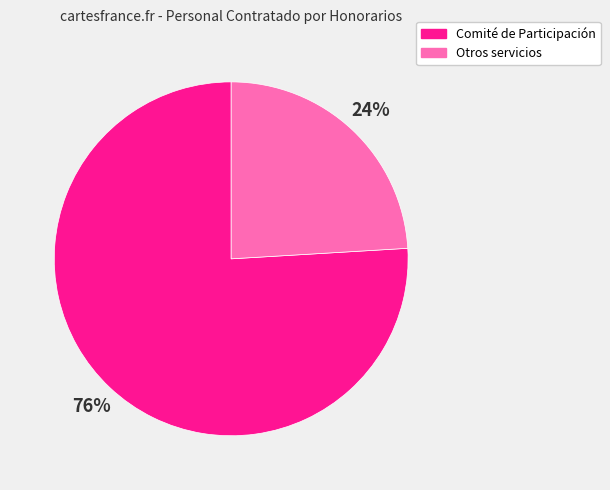

To the nearest percent, what is the difference between the largest and smallest slice percentages?

52%